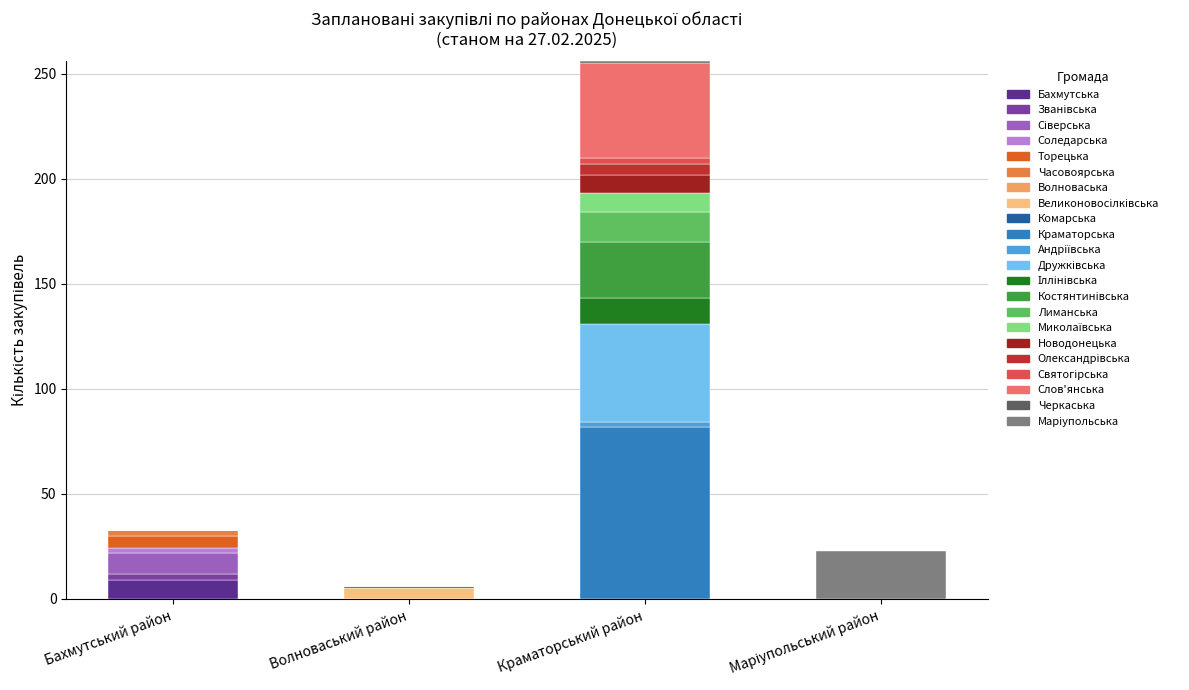

How many data points in Бахмутська are above 0?

1